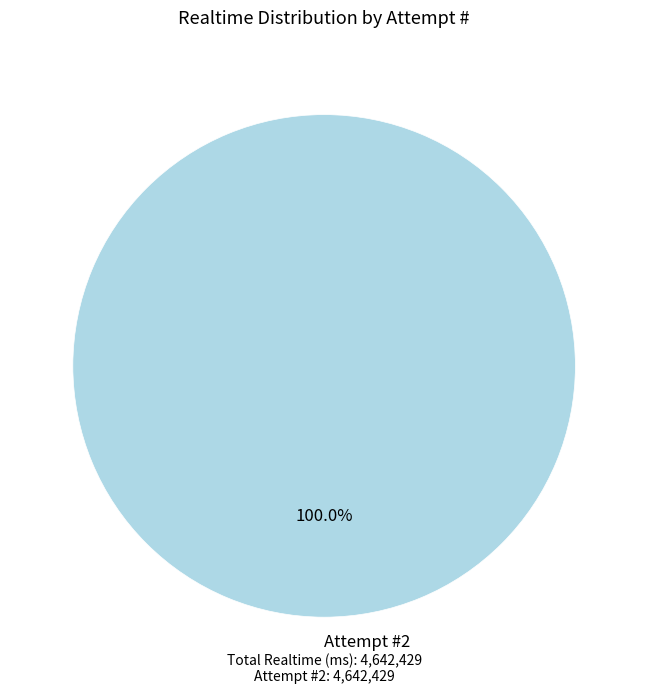

Is there a majority slice in this chart?

Yes